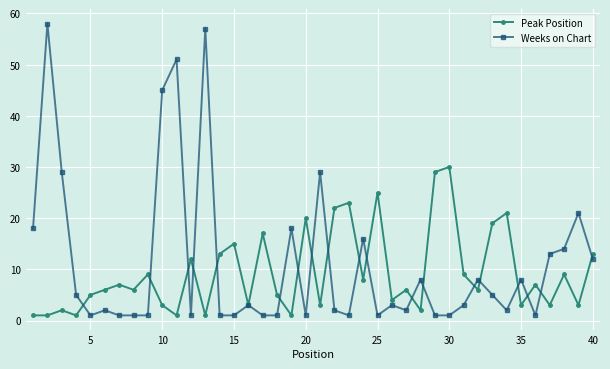

List the series in order of their peak value, highest first.

Weeks on Chart, Peak Position